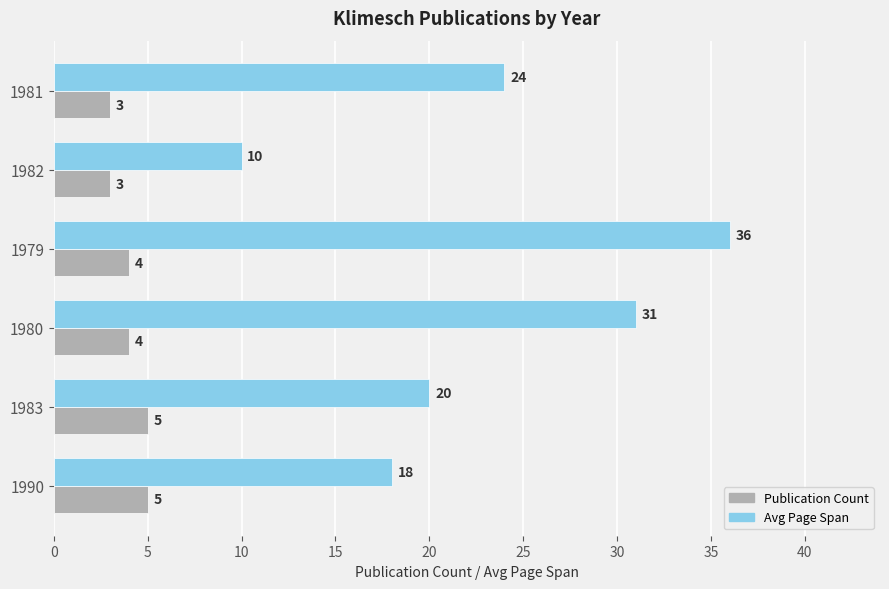

What is the total value across all series at 1983?

25